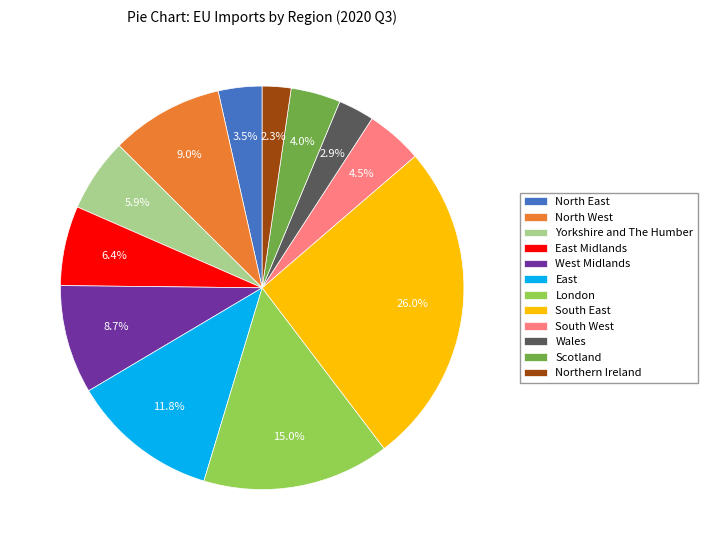

To the nearest percent, what is the combined percentage of North West and Wales?

12%